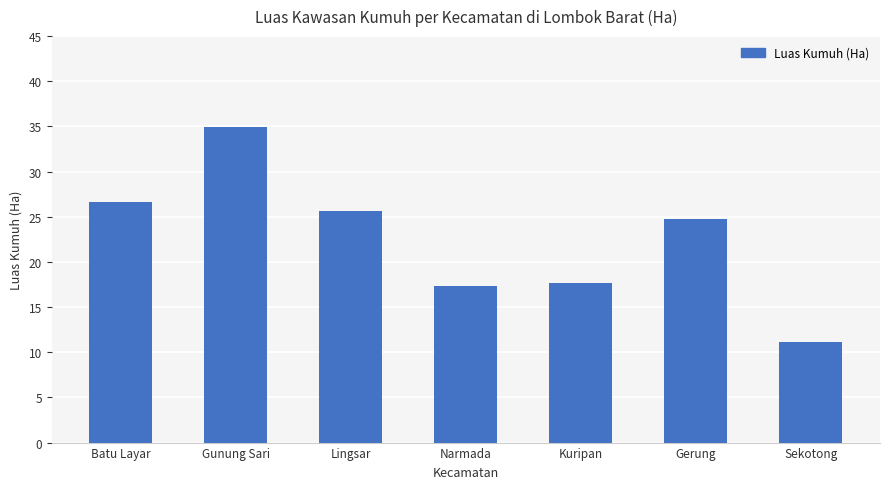

What is the change in value from Lingsar to Gerung?

-1.0